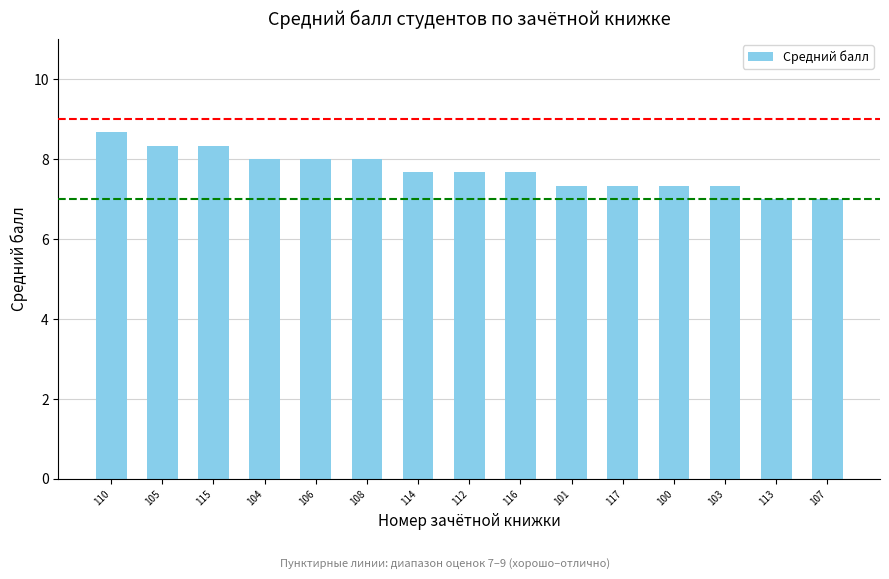

What is the label of the 2nd bar from the left?

105